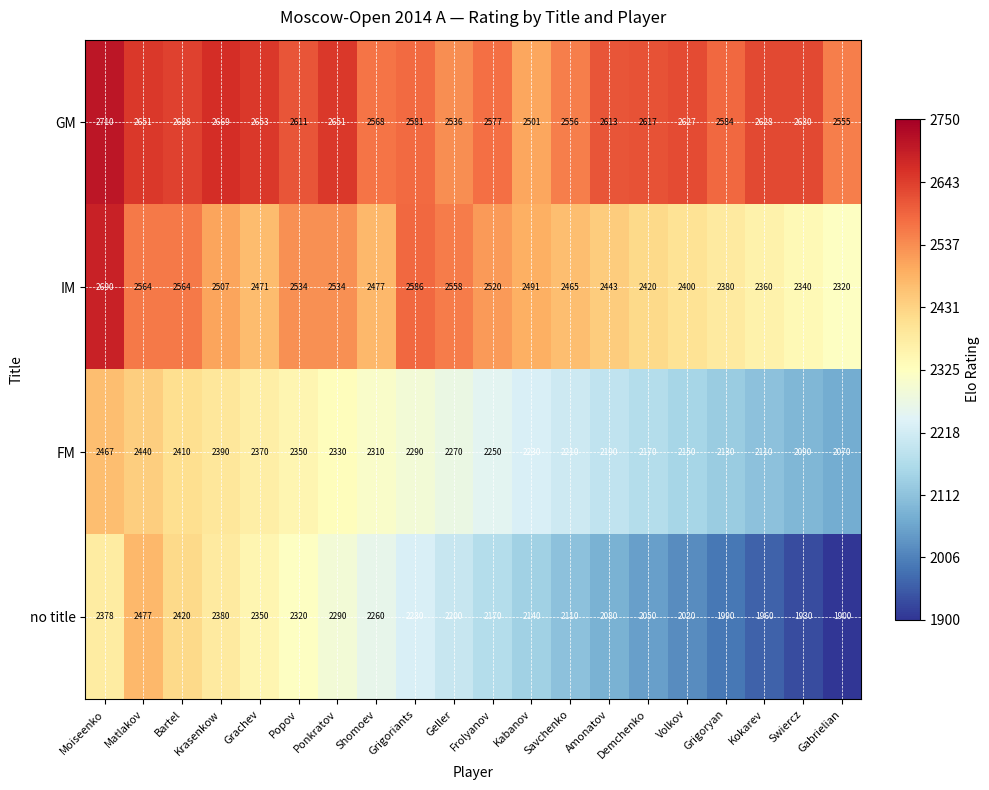

Read the FM value at Popov.

2350